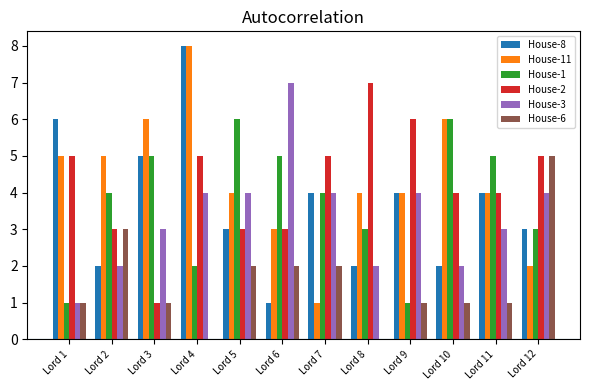

What value does the House-2 series have at Lord 5?

3